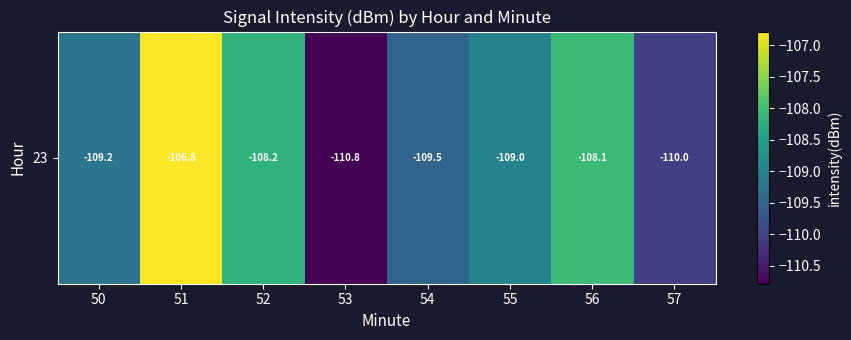

List the labels in order of value, smallest first.

53, 57, 54, 50, 55, 52, 56, 51